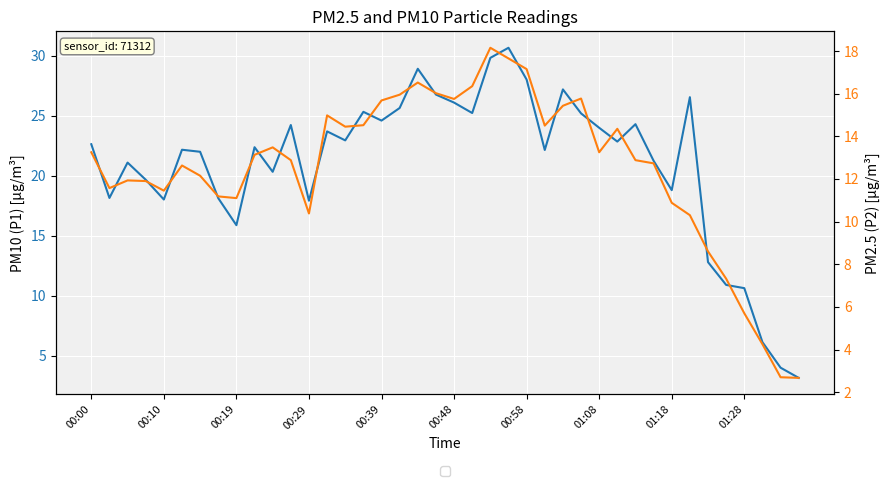

Rank the series by their maximum value, from highest to lowest.

P1, P2